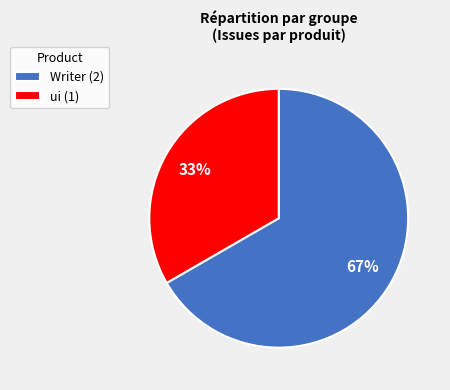

Is there a majority slice in this chart?

Yes